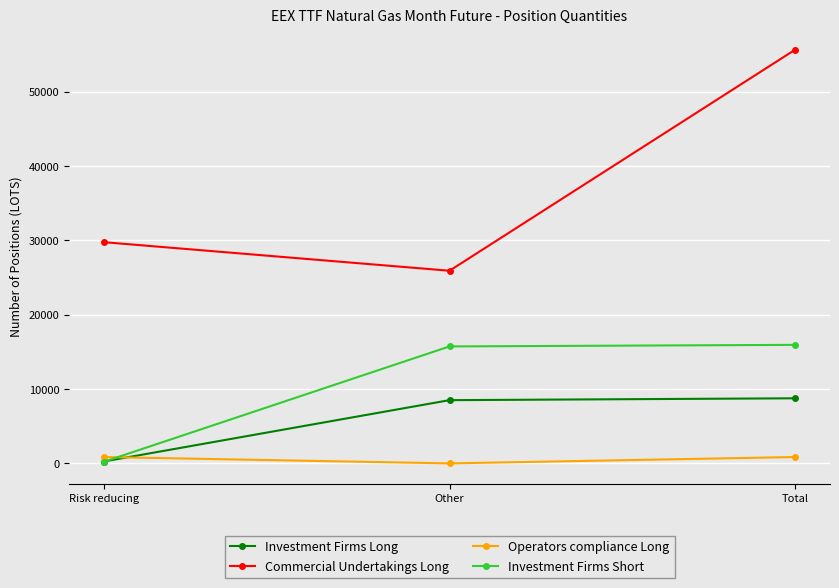

At which label does Investment Firms Long reach its minimum?

Risk reducing